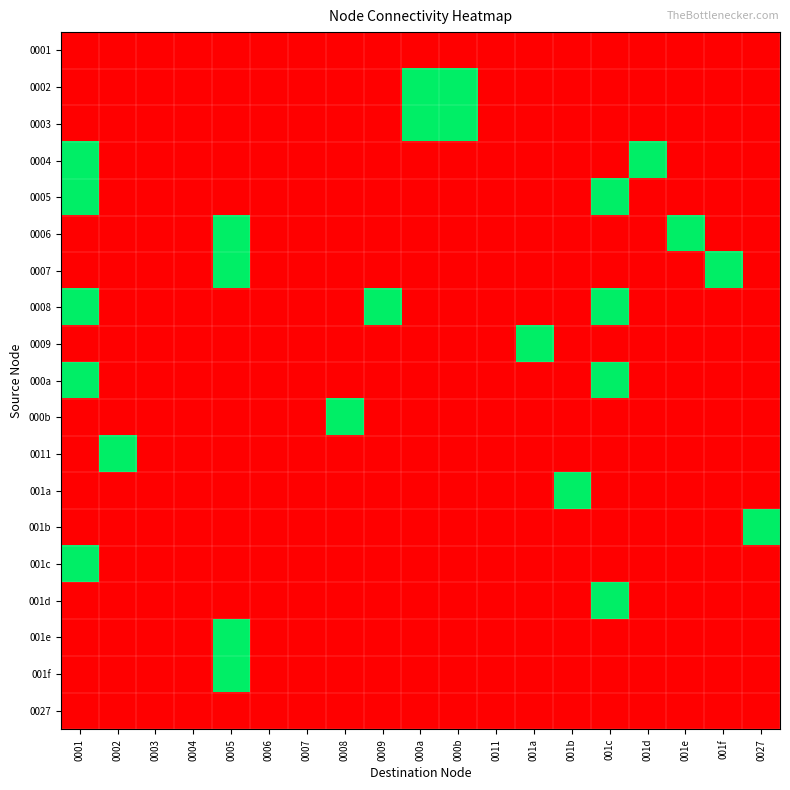

List the series in order of their peak value, highest first.

0002, 0003, 0004, 0005, 0006, 0007, 0008, 0009, 000a, 000b, 0011, 001a, 001b, 001c, 001d, 001e, 001f, 0001, 0027